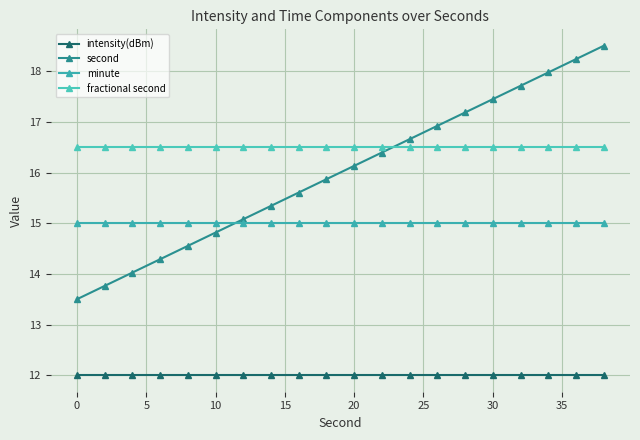

What is the minimum value for intensity(dBm)?

12.0